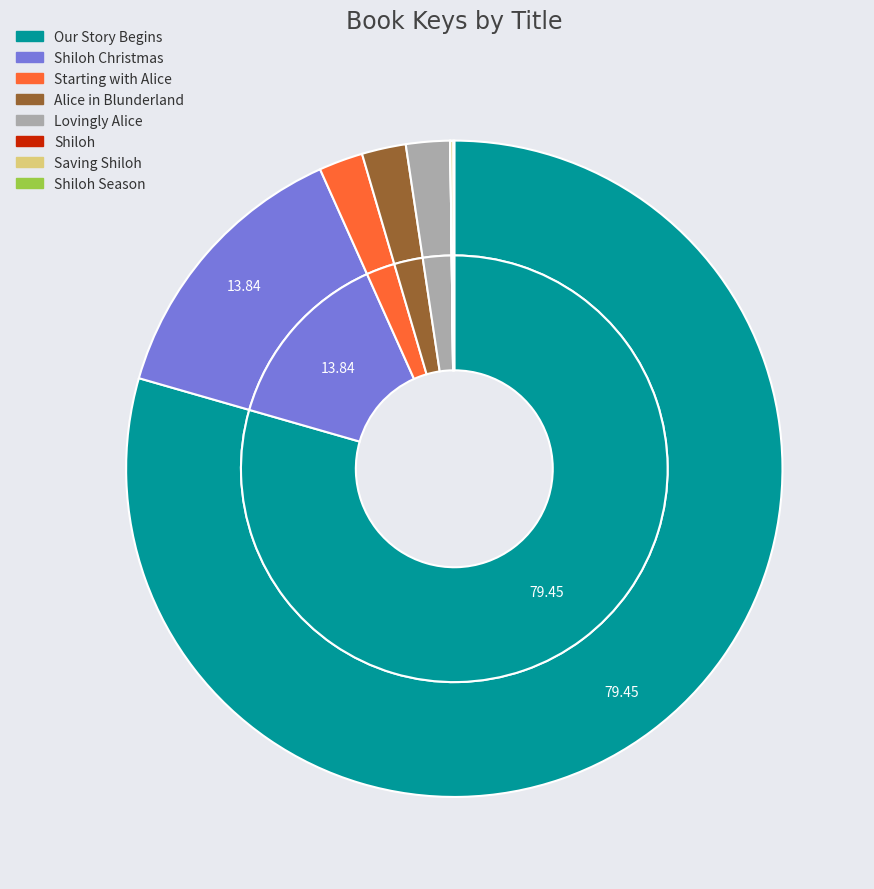

Does Our Story Begins account for over 50% of the chart?

Yes